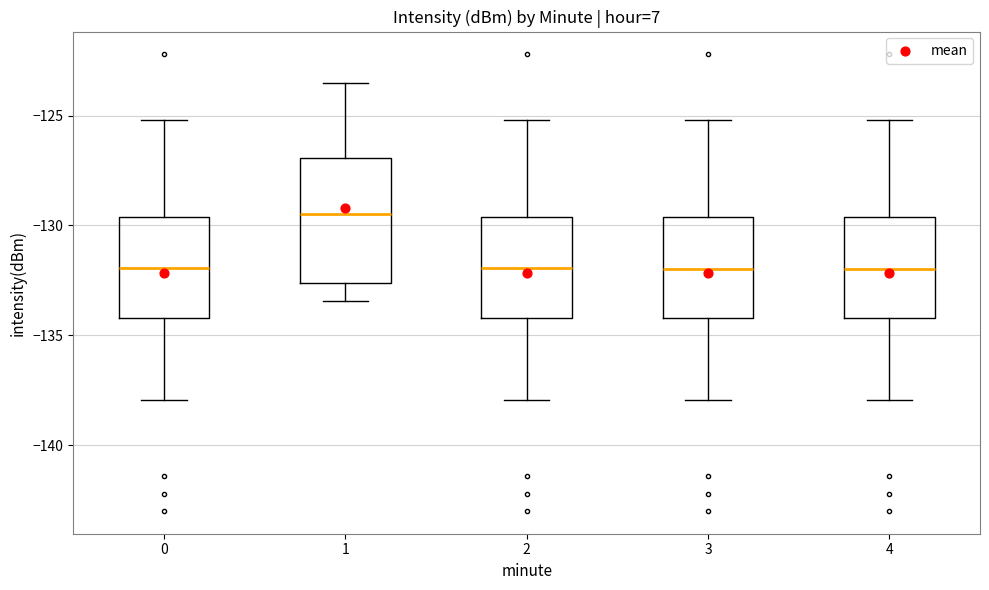

Reading left to right, transcribe this box plot: for each box, give where its median line is, the range the box spans, and where its two whiskers end, as read against the y-axis. The values are not printed on the chart, so give them approximately, as read against the axis.

0: median -132.0, box -134.0 to -129.5, whiskers -138.0 to -125.0
1: median -129.5, box -132.5 to -127.0, whiskers -133.5 to -123.5
2: median -132.0, box -134.0 to -129.5, whiskers -138.0 to -125.0
3: median -132.0, box -134.0 to -129.5, whiskers -138.0 to -125.0
4: median -132.0, box -134.0 to -129.5, whiskers -138.0 to -125.0